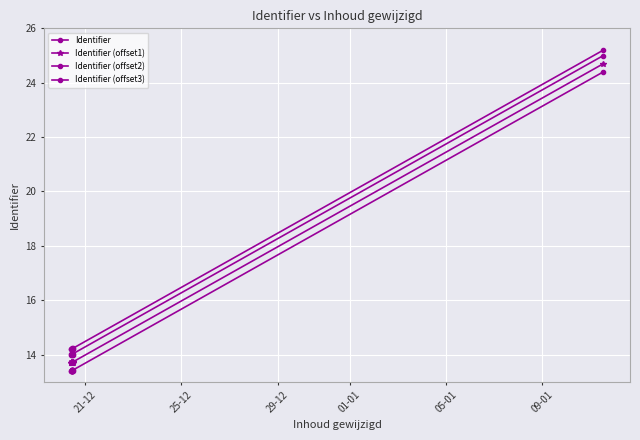

List the series in order of their peak value, lowest first.

Identifier (offset2), Identifier (offset1), Identifier, Identifier (offset3)